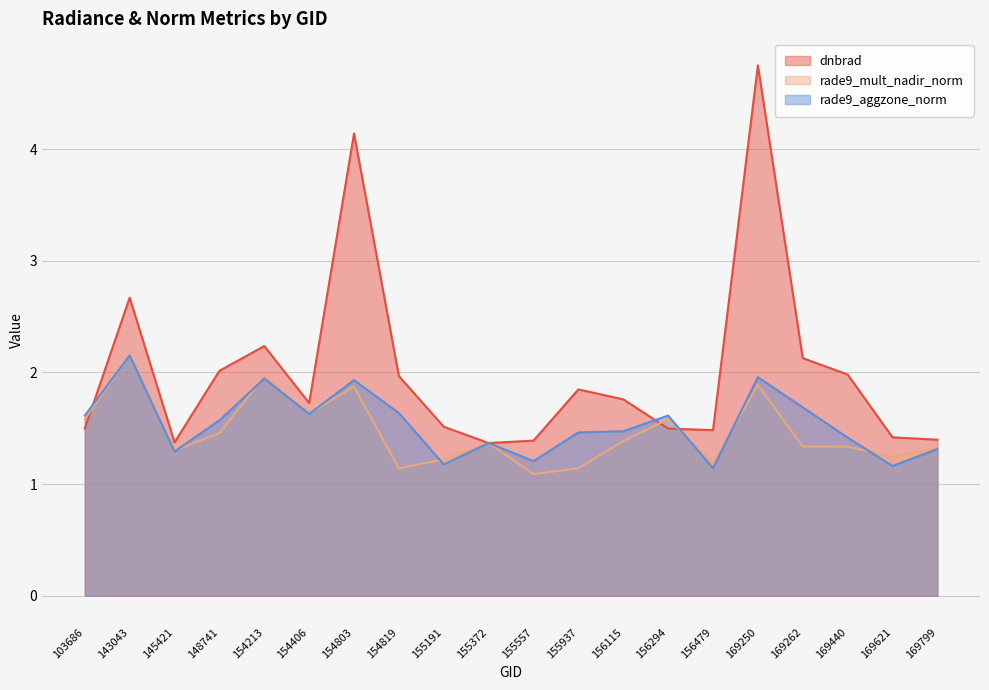

What is the total value across all series at 143043?

7.0